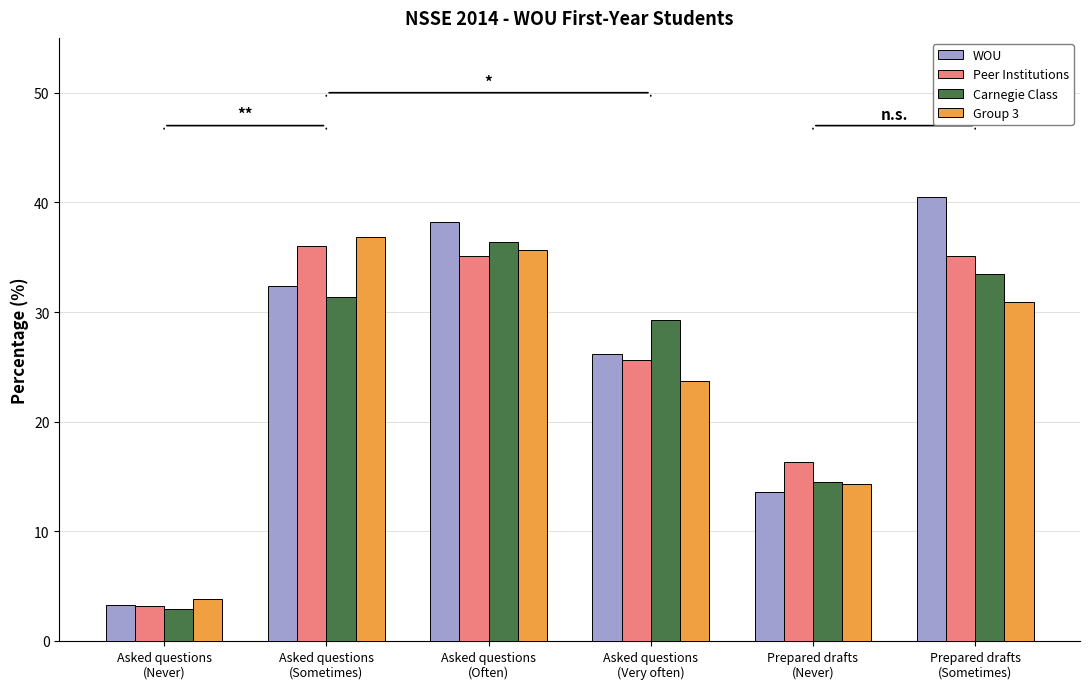

What is the sum of the Group 3 values at Asked questions
(Very often) and Asked questions
(Often)?

59.3